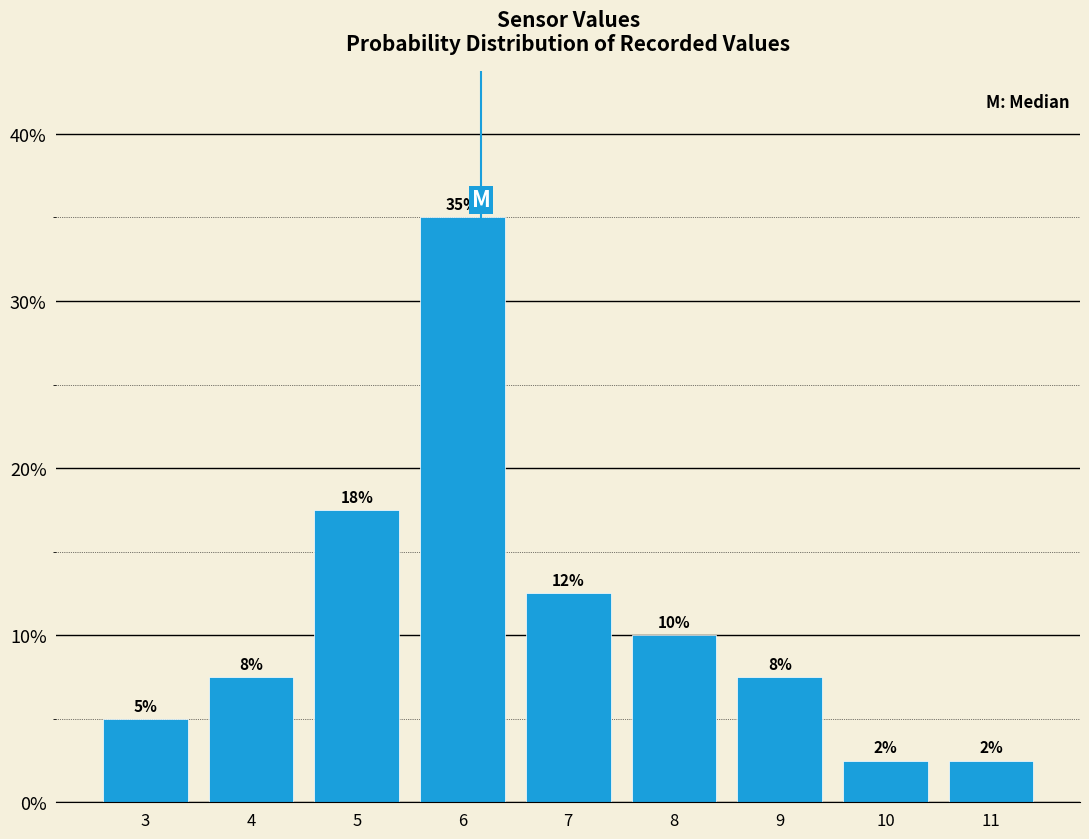

Are the bars horizontal?

No